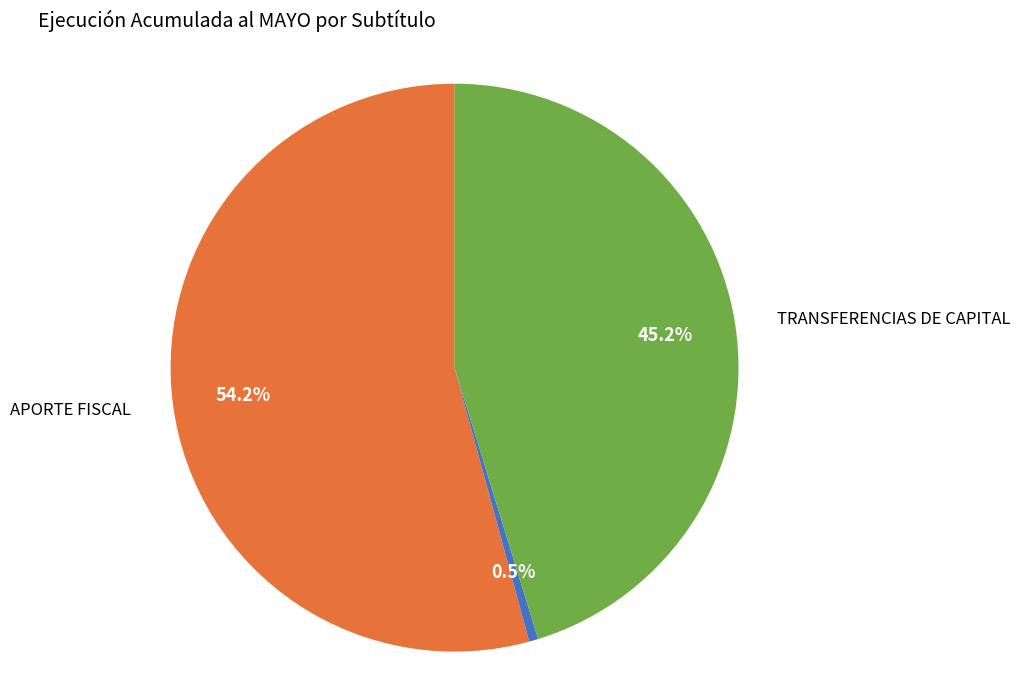

Is there any slice that represents more than half of the pie?

Yes